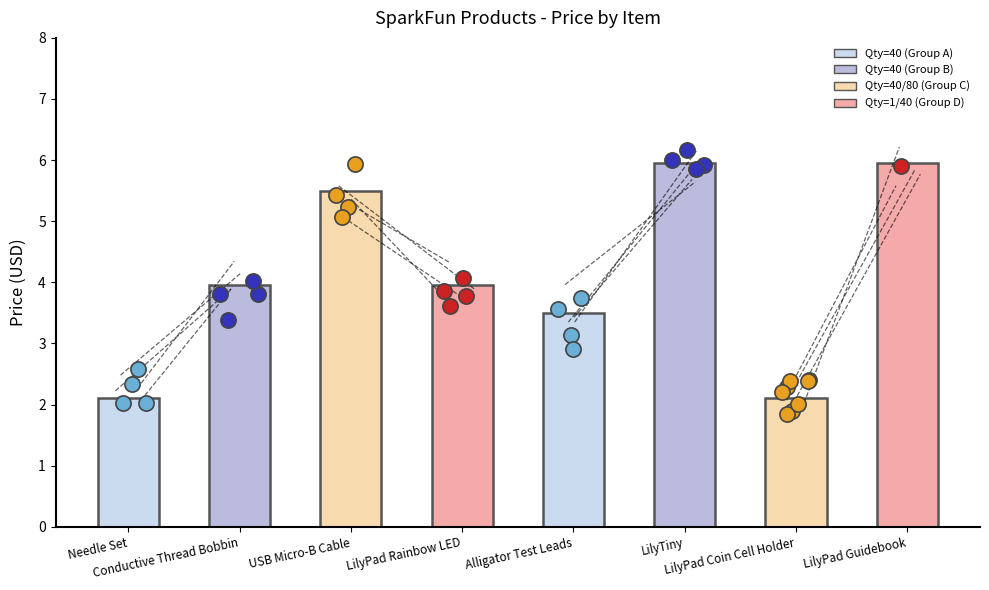

Between LilyPad Guidebook and Conductive Thread Bobbin, which is larger?

LilyPad Guidebook